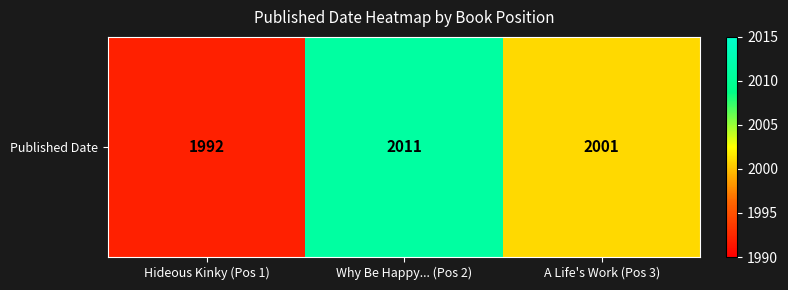

What is the sum of the values at Hideous Kinky (Pos 1) and A Life's Work (Pos 3)?

3993